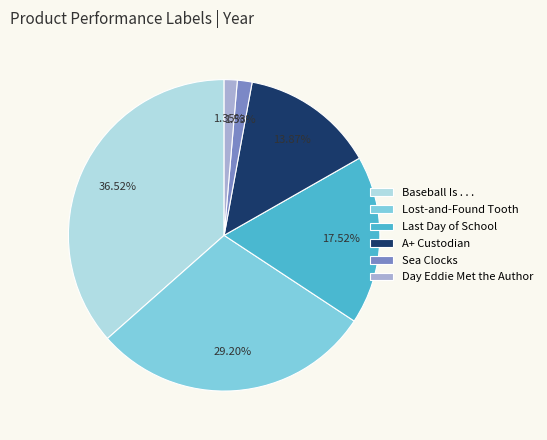

True or false: Sea Clocks accounts for 2% of the total.

True